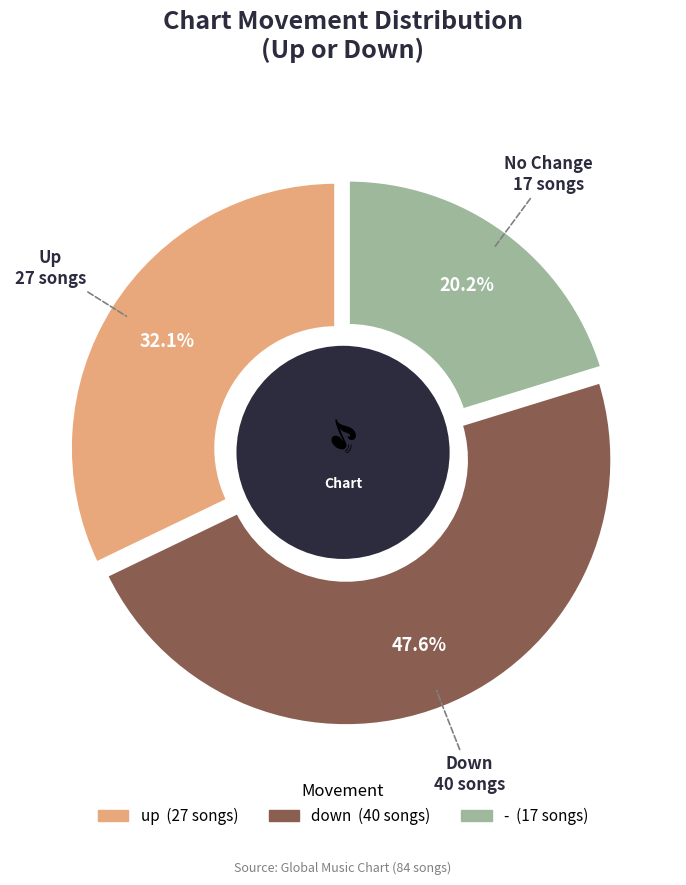

Which has a higher value, down or -?

down